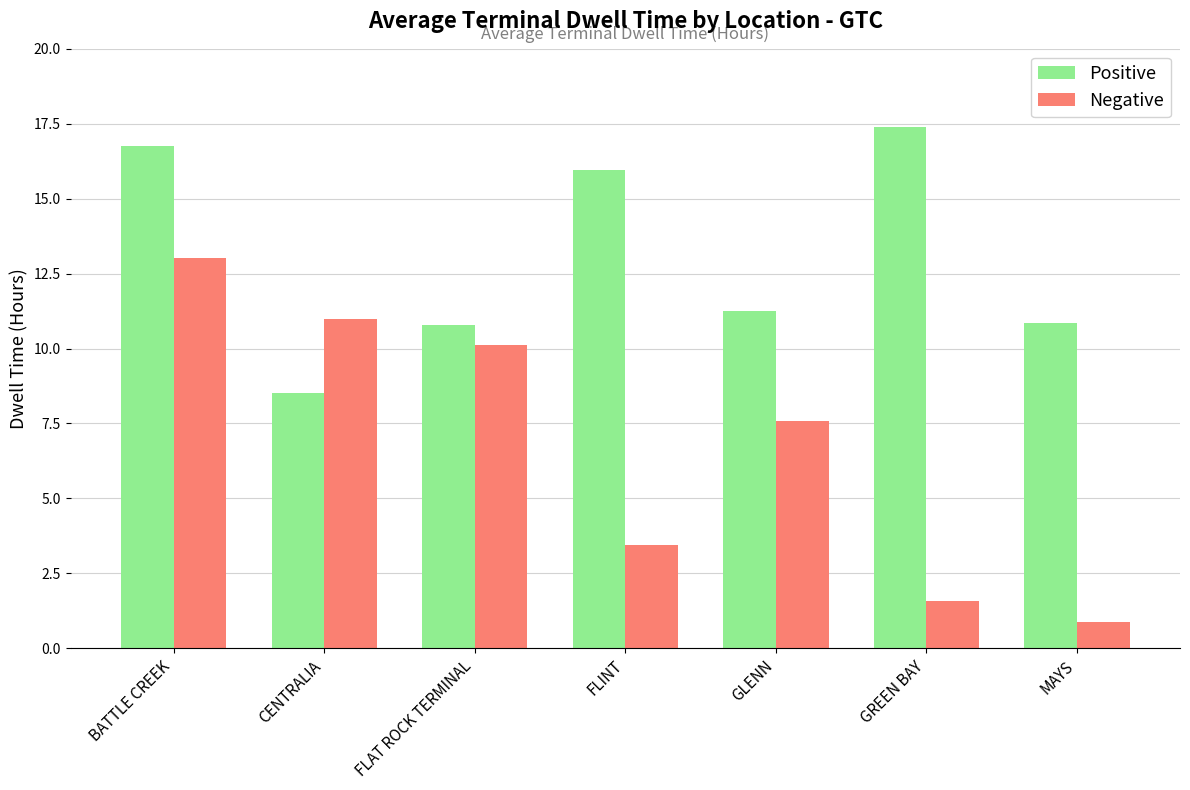

What is the difference between the highest and lowest values at GREEN BAY?

15.8